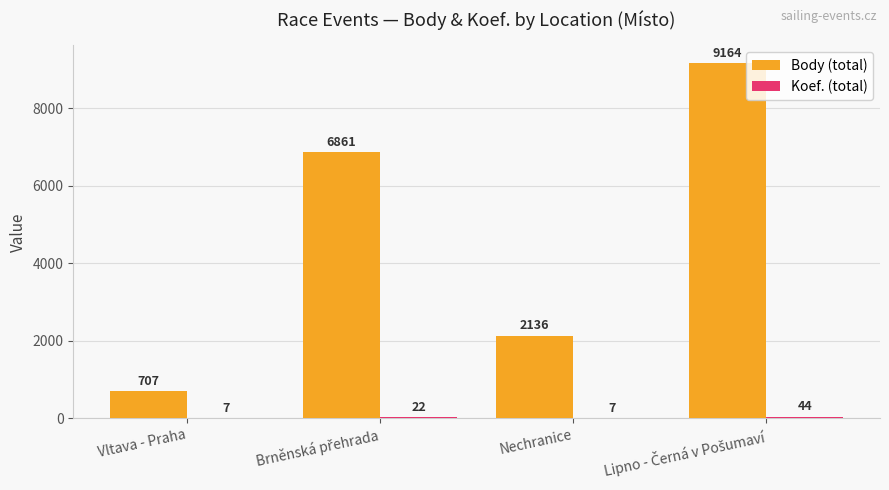

Which series has the largest total across all categories?

Body (total)